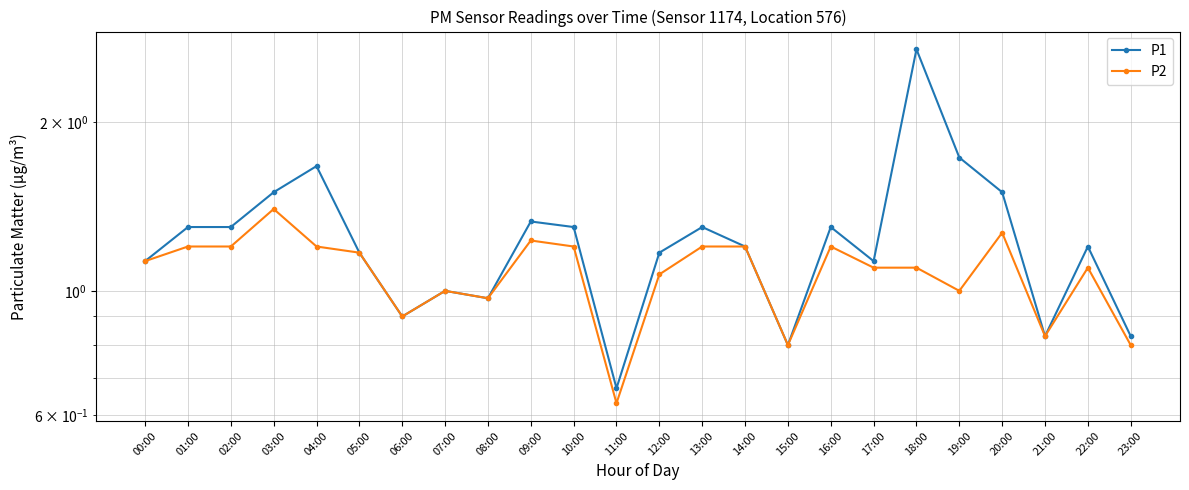

Does the chart display data point markers on the line(s)?

Yes